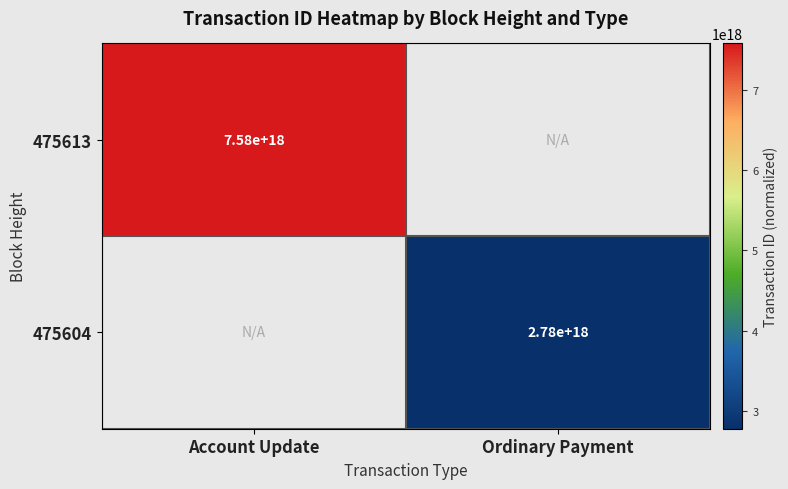

At how many categories does at least one series exceed 4334435458879518720?

1